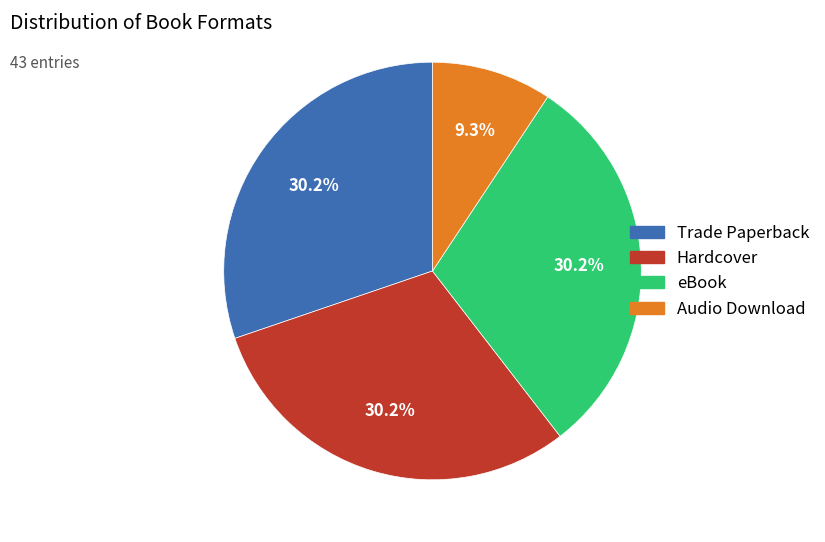

Count the number of slices in the pie.

4